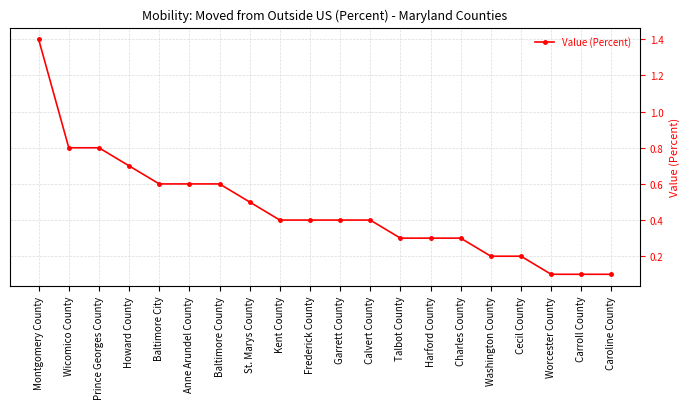

Does the chart have visible grid lines?

Yes